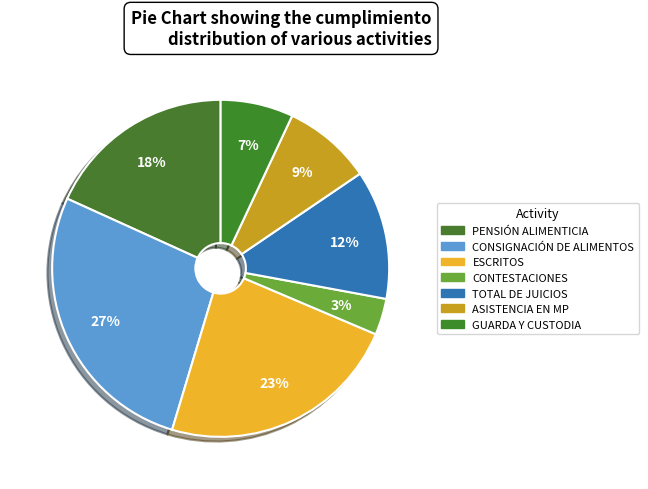

True or false: CONSIGNACIÓN DE ALIMENTOS accounts for 27% of the total.

True